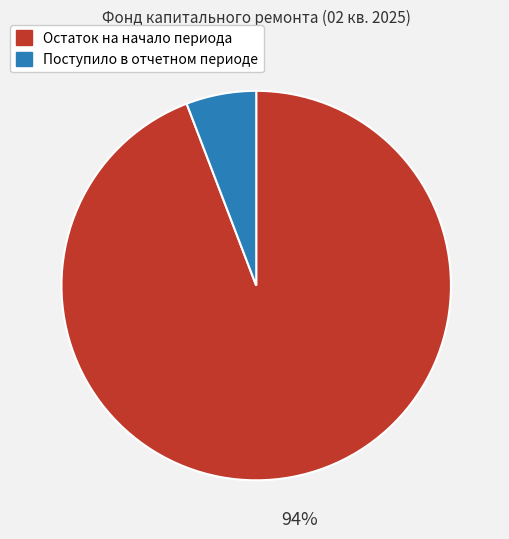

Is it true that Поступило в отчетном периоде is 6% of the pie?

True